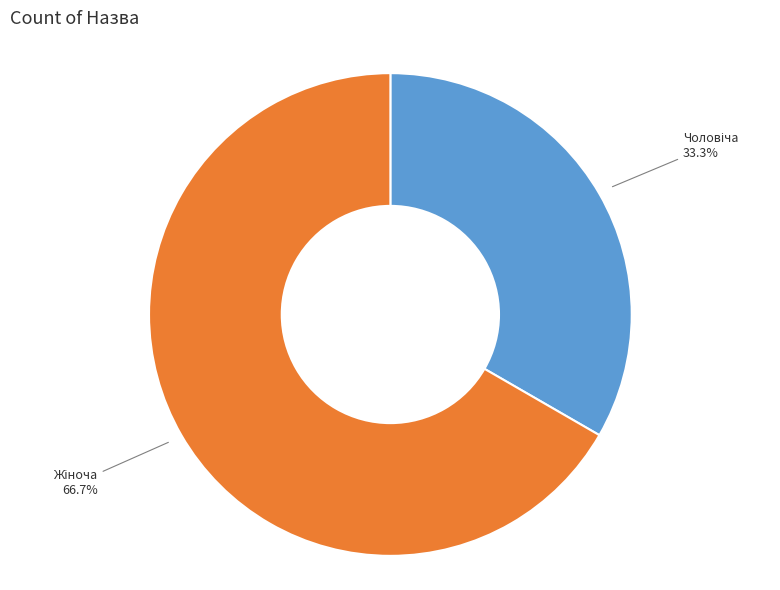

Is there any slice that represents more than half of the pie?

Yes